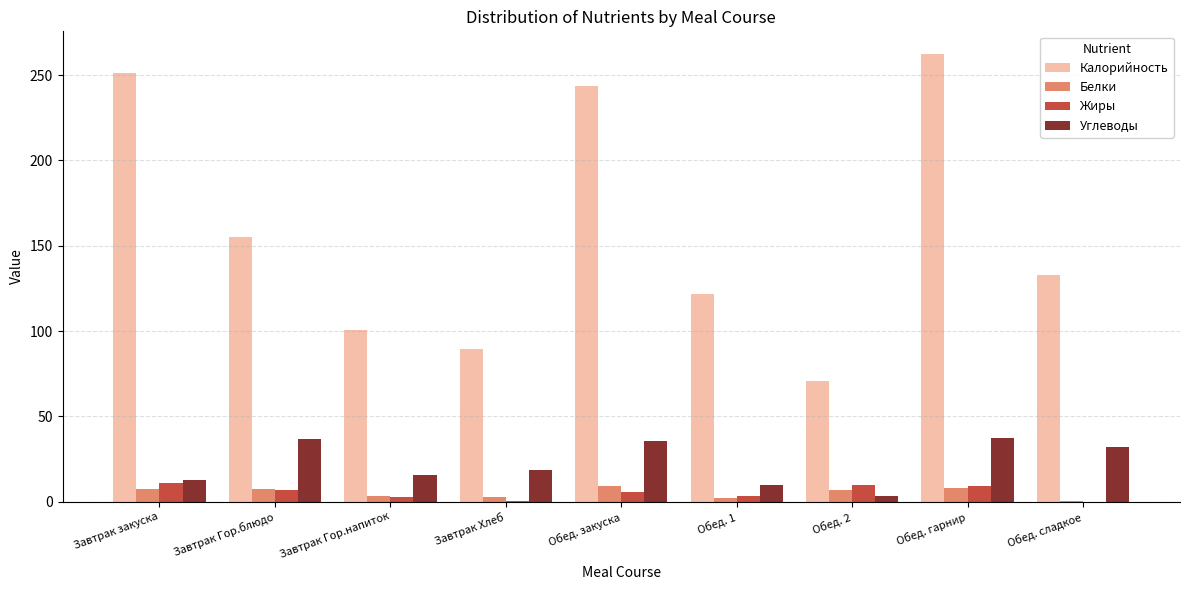

What is the highest value of the Калорийность series?

262.5